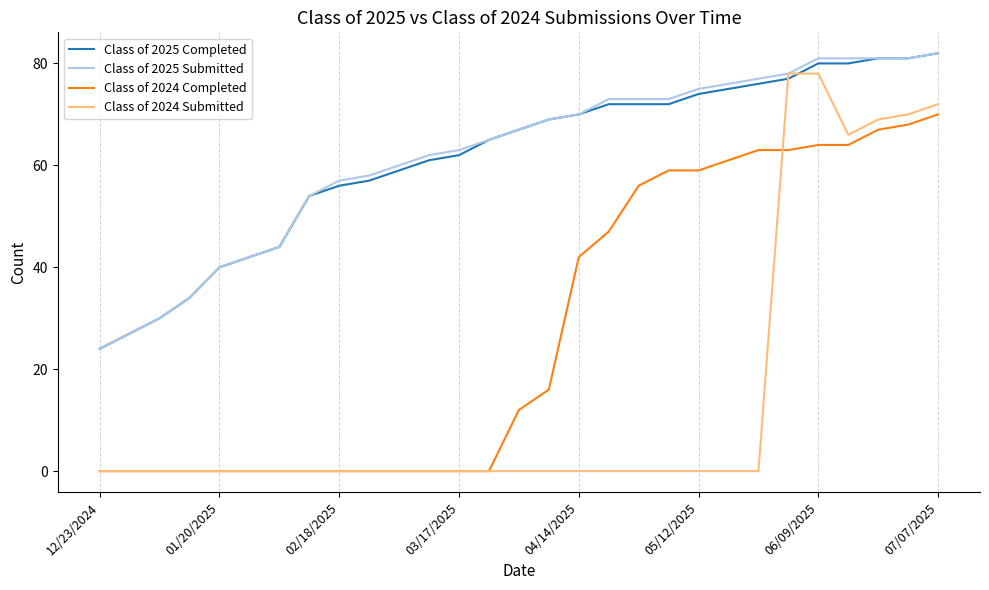

Which series has the largest range (max minus min)?

Class of 2024 Submitted